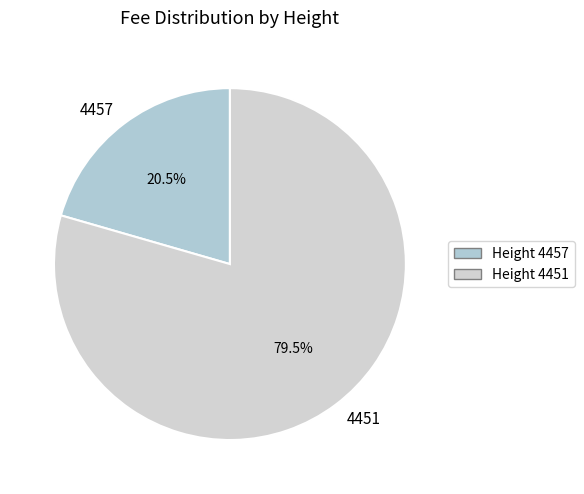

Rank the categories by value from lowest to highest.

4457, 4451